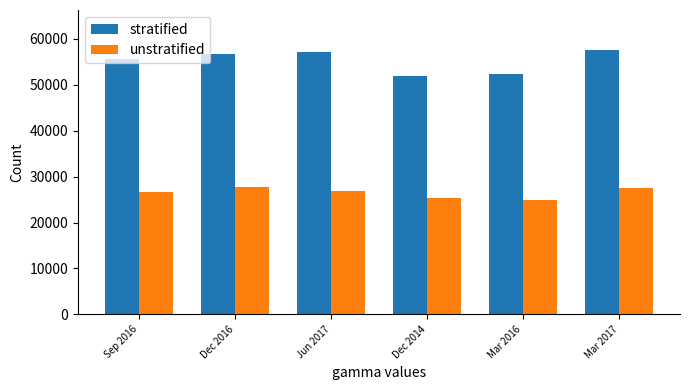

The value of stratified at Jun 2017 is 57041. True or false?

True